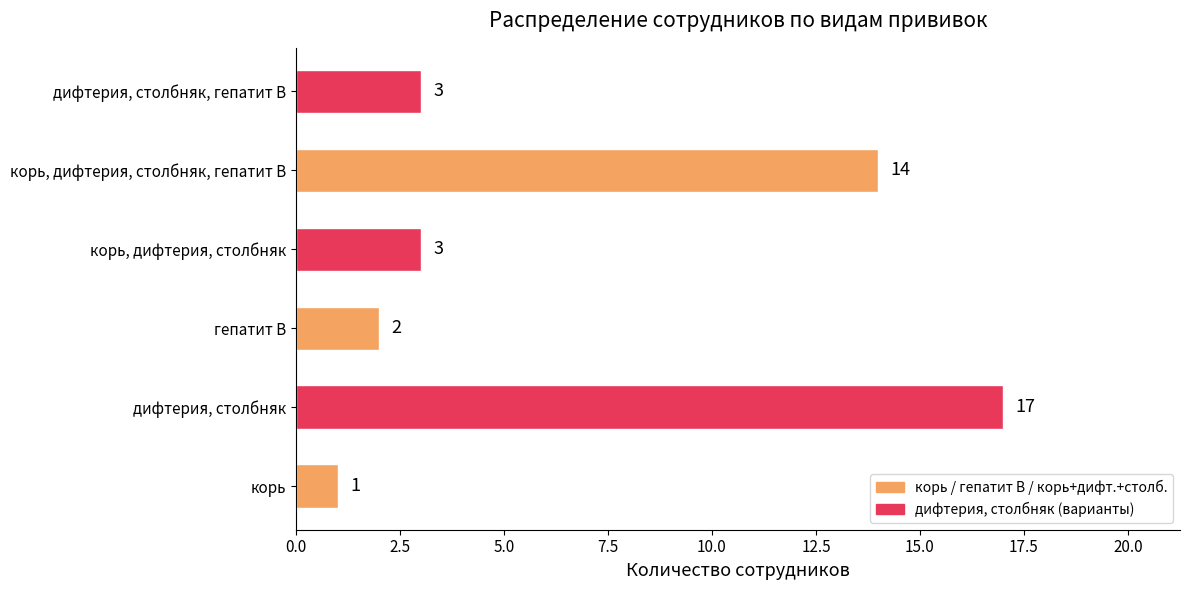

What is the change in value from дифтерия, столбняк to дифтерия, столбняк, гепатит В?

-14